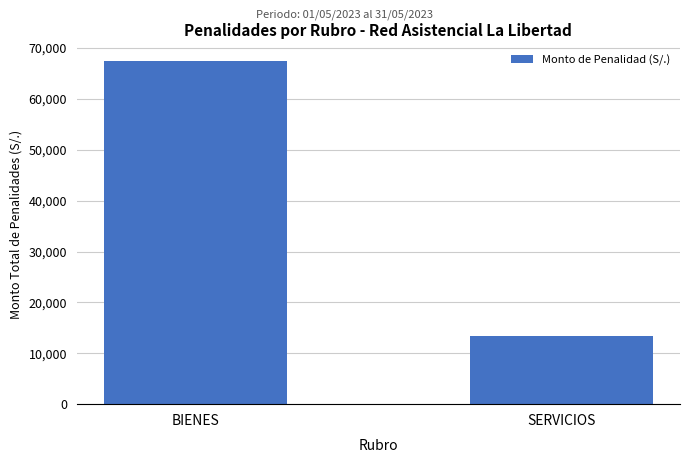

List the labels in order of value, smallest first.

SERVICIOS, BIENES